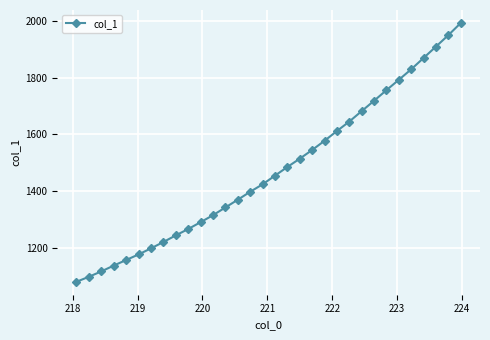

What is the value of the 24th point from the left?

1681.8